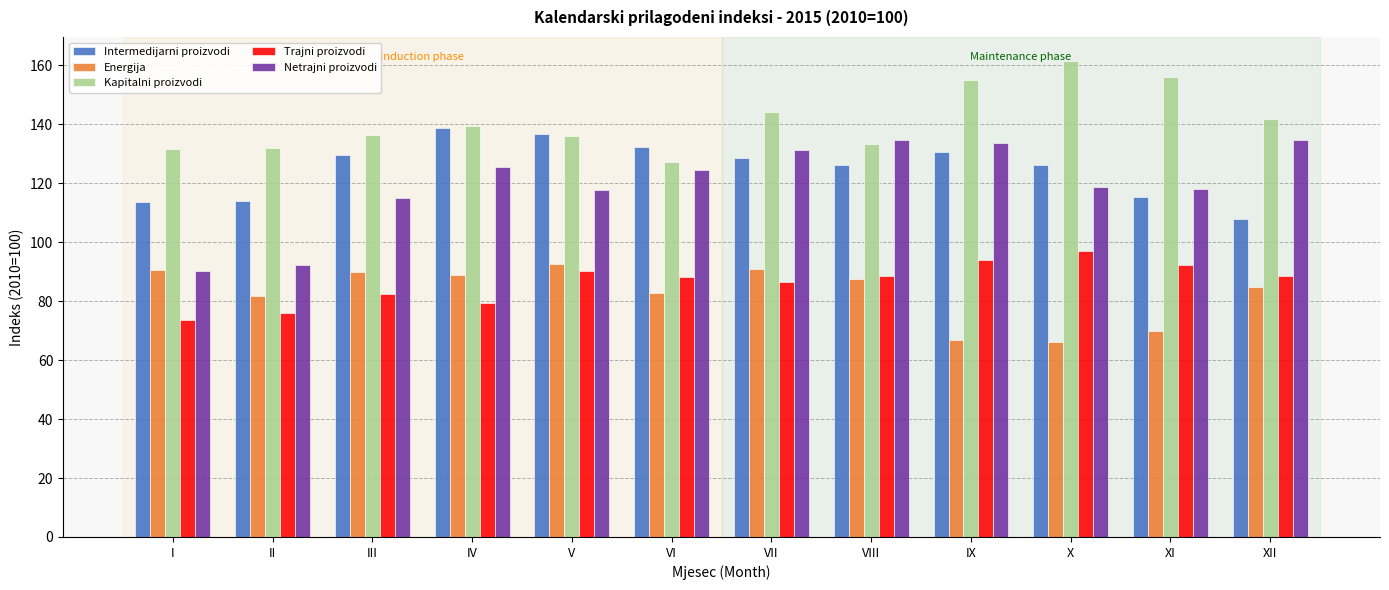

What is the sum of the Netrajni proizvodi values at VIII and VI?

259.1